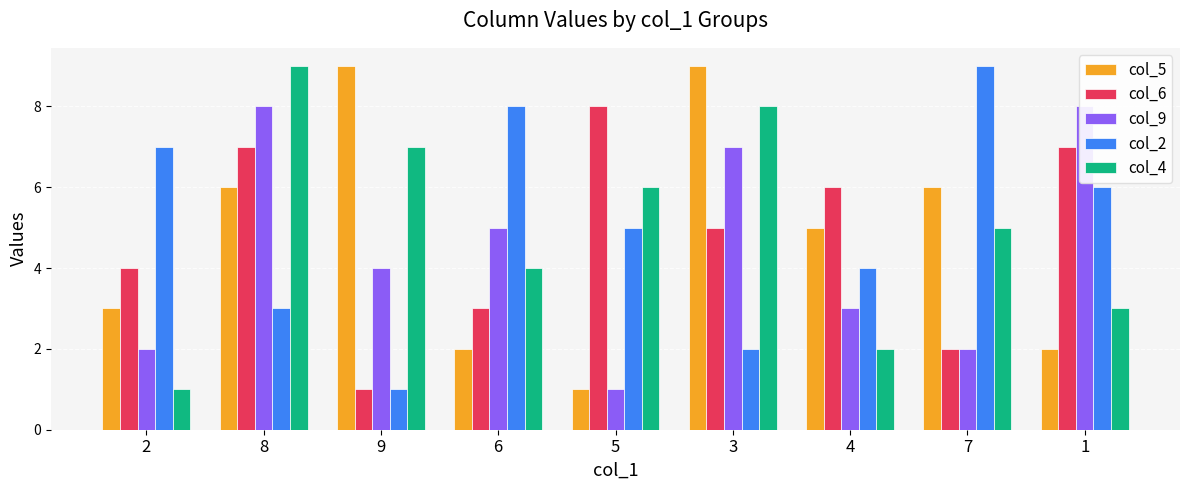

What is the value of the col_4 bar at the 5th from the left?

6